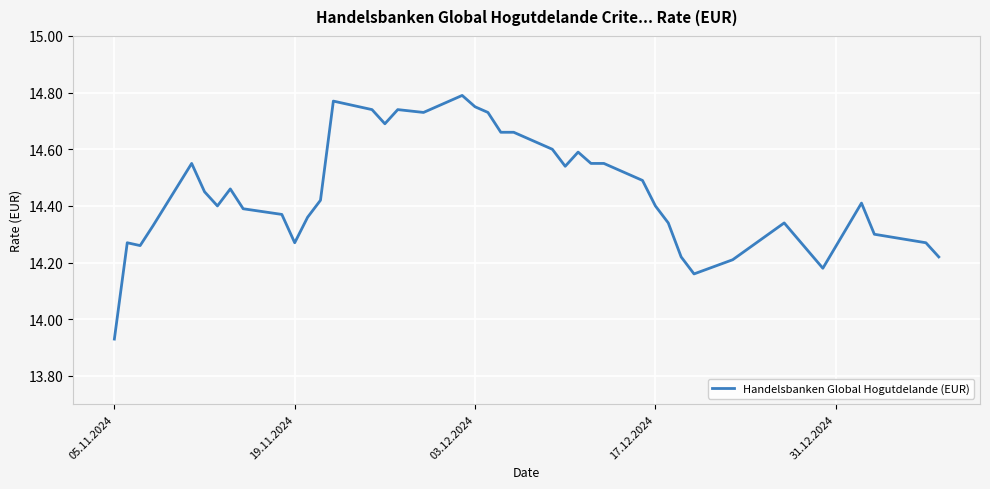

True or false: the data has more than 0 interior local peaks.

True